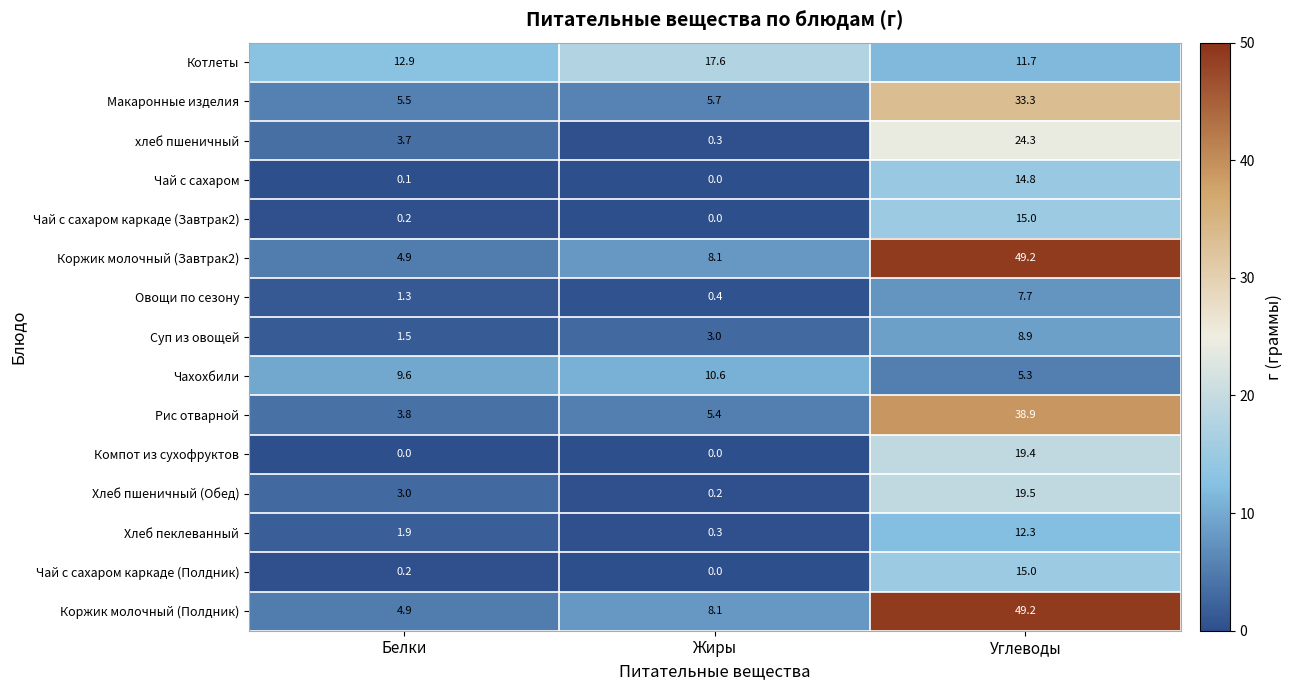

What is the total value across all series at Жиры?

59.7